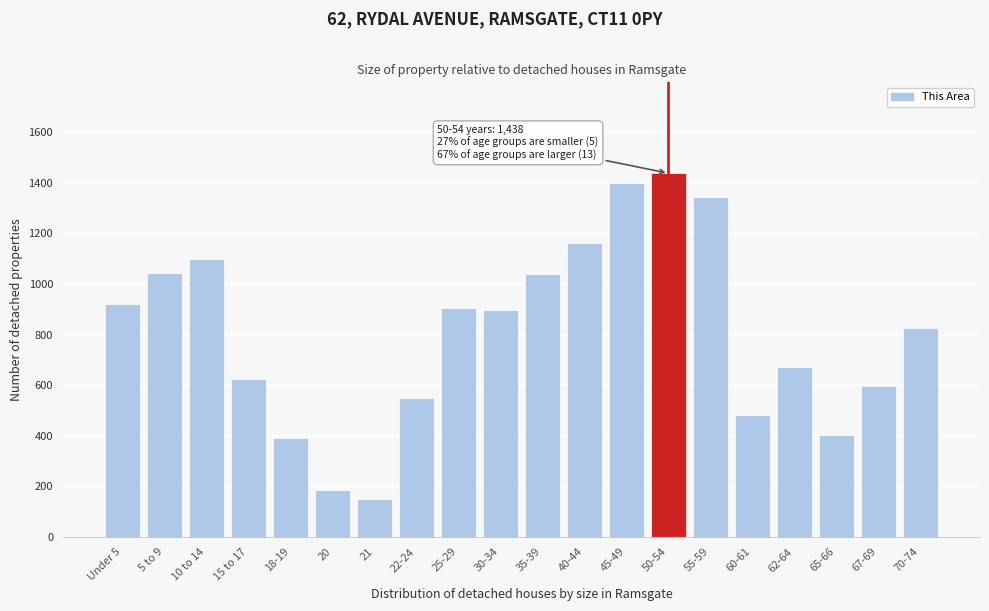

What is the difference between the values at 20 and 65-66?

219